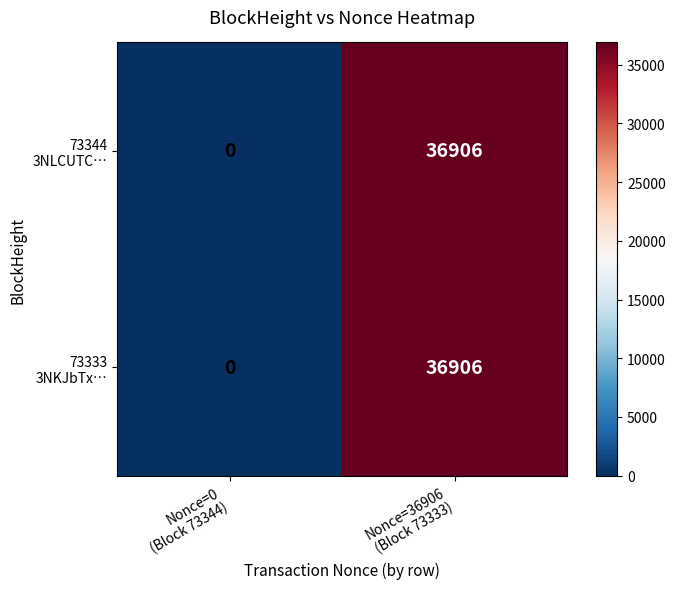

How many distinct data groups are displayed?

2